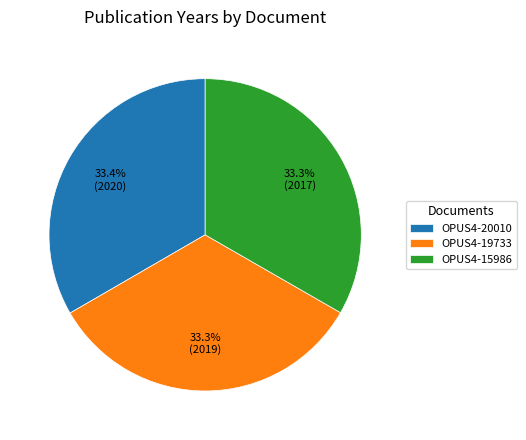

Count the number of slices in the pie.

3